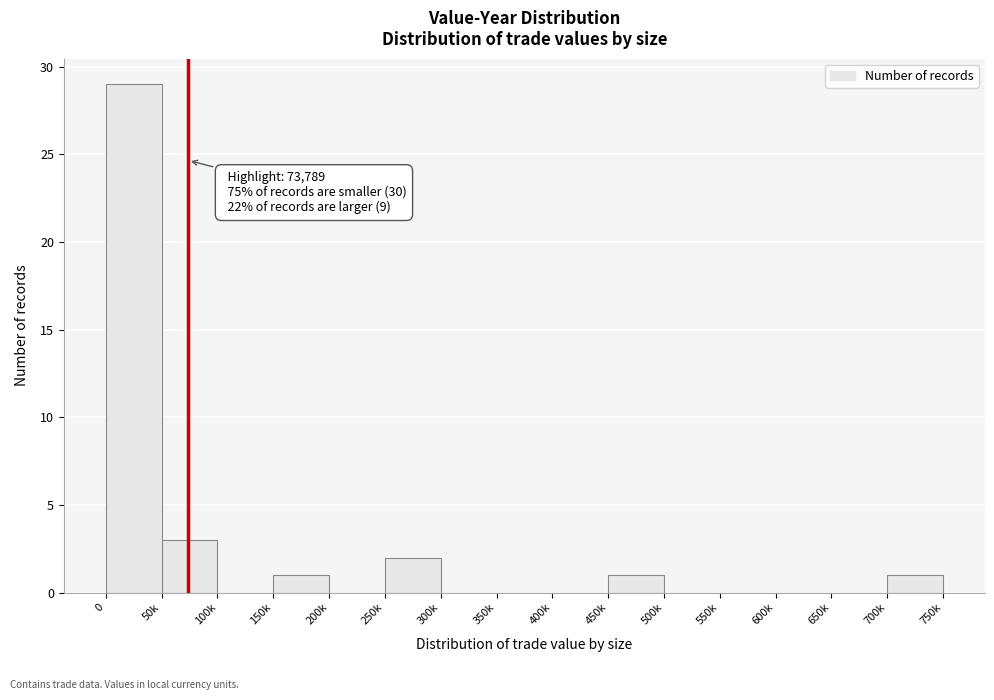

Reading left to right, what are all the values shown in this chart?

0=29	50k=3	100k=0	150k=1	200k=0	250k=2	300k=0	350k=0	400k=0	450k=1	500k=0	550k=0	600k=0	650k=0	700k=1